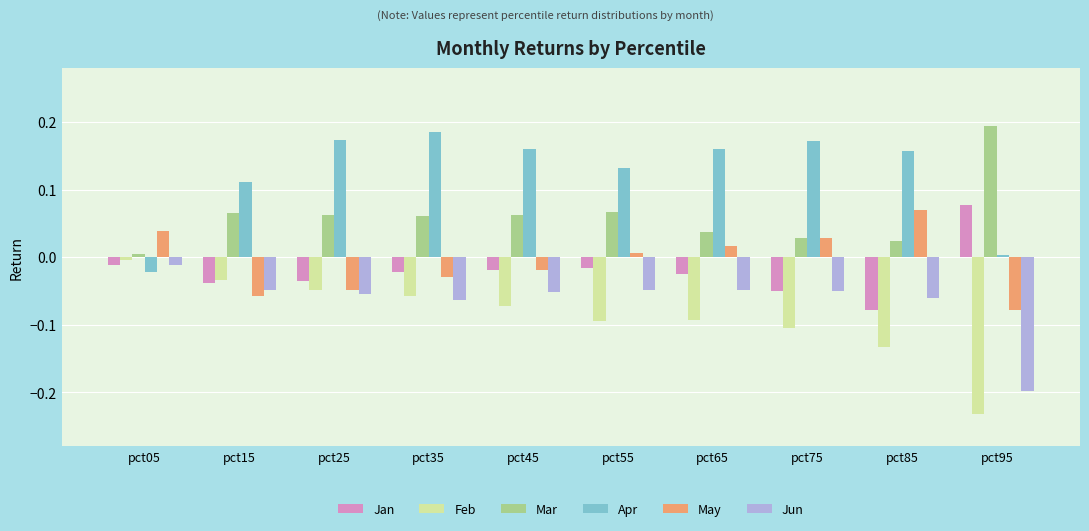

Between pct05 and pct85, which series saw the biggest shift?

Apr